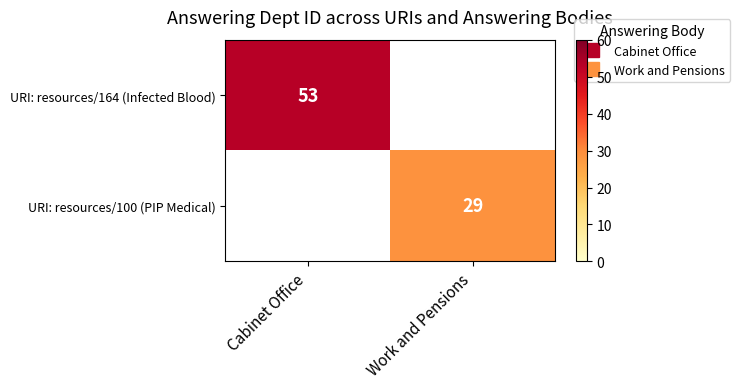

Rank the series by their average value, from highest to lowest.

URI: resources/164 (Infected Blood), URI: resources/100 (PIP Medical)